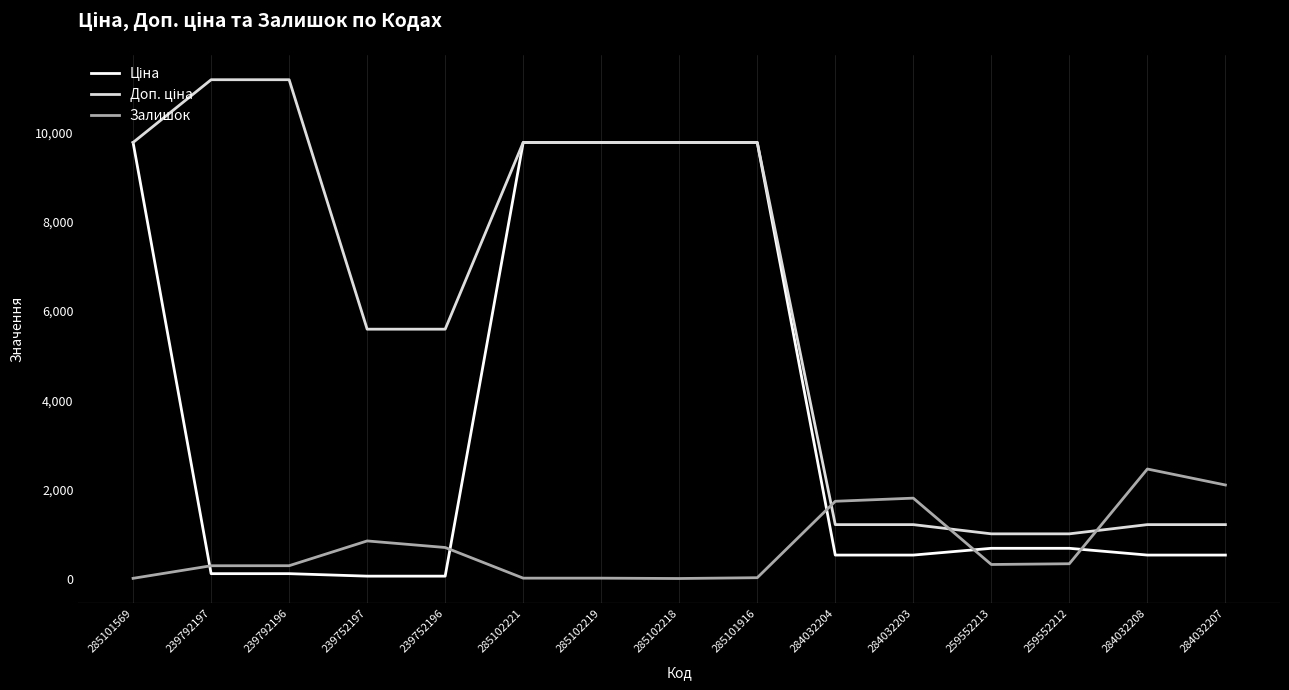

What is the highest value of the Залишок series?

2457.0